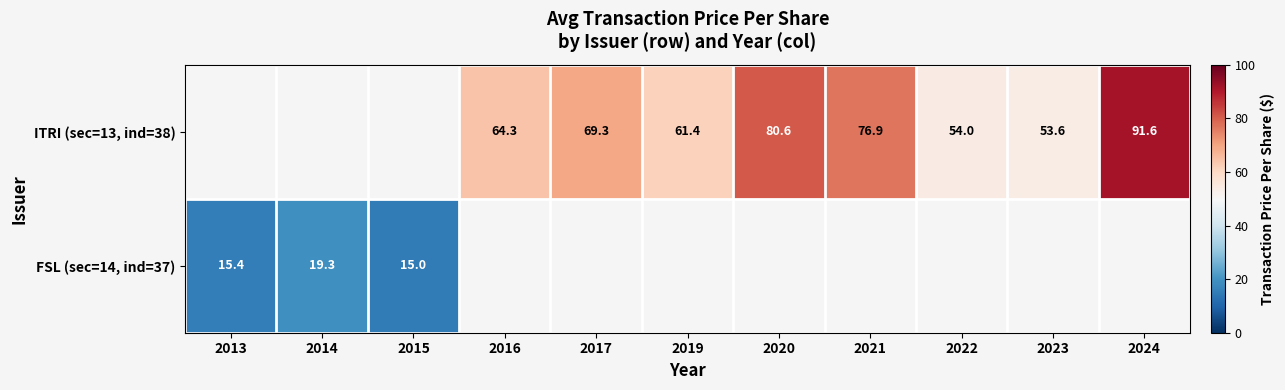

At 2023, list the series in order from largest to smallest.

ITRI (sec=13, ind=38), FSL (sec=14, ind=37)